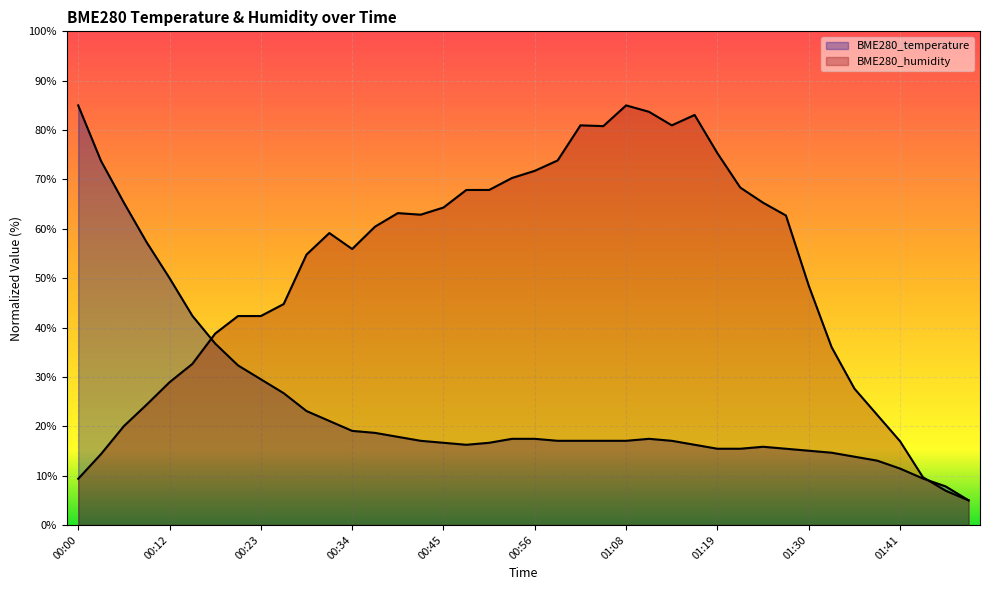

What is the minimum value shown in the chart?

5.0